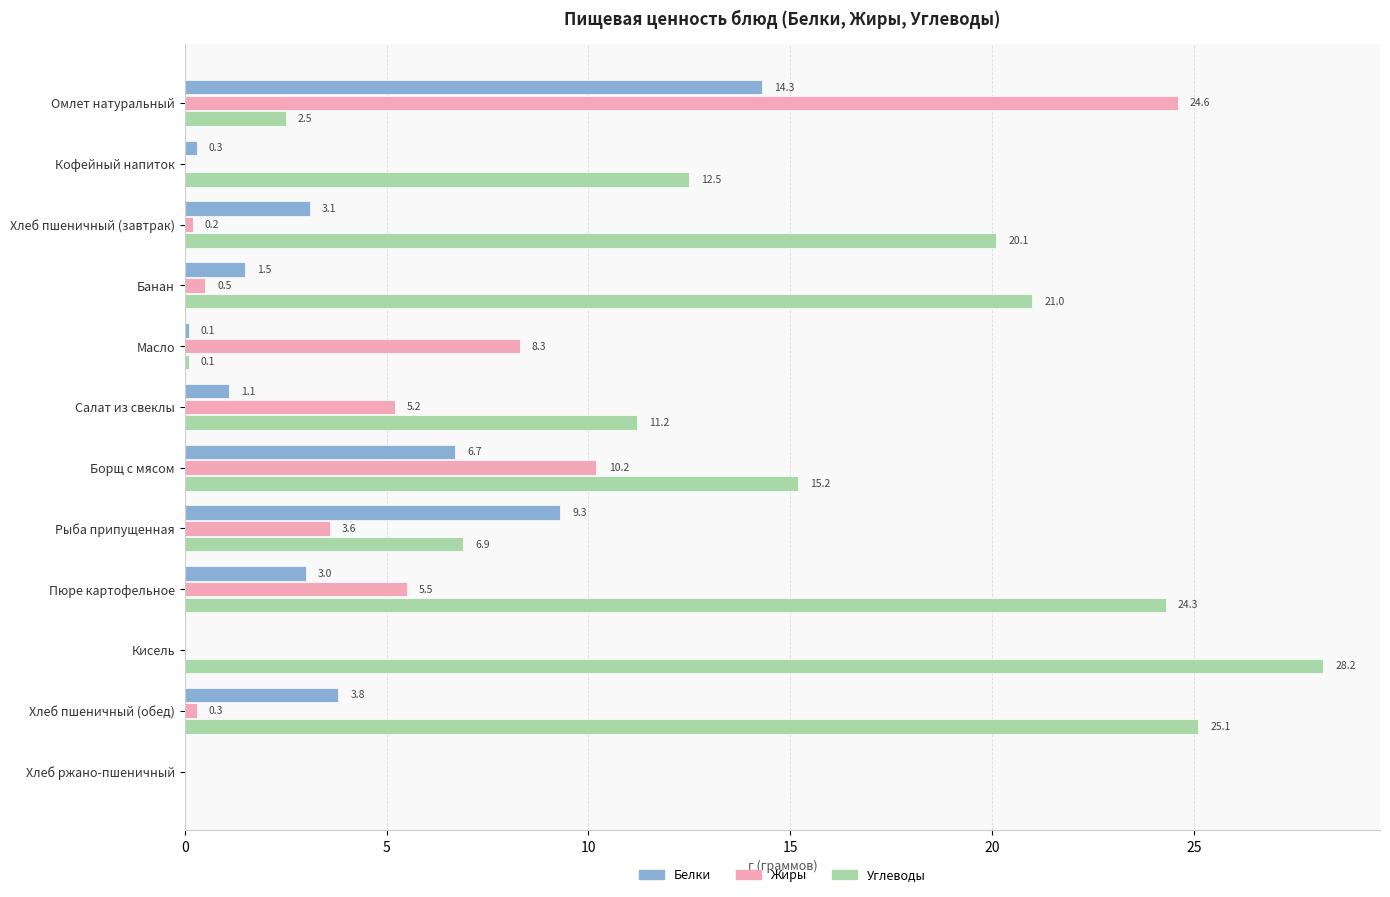

Is the value of Жиры at Кофейный напиток greater than the value of Белки at Кофейный напиток?

No